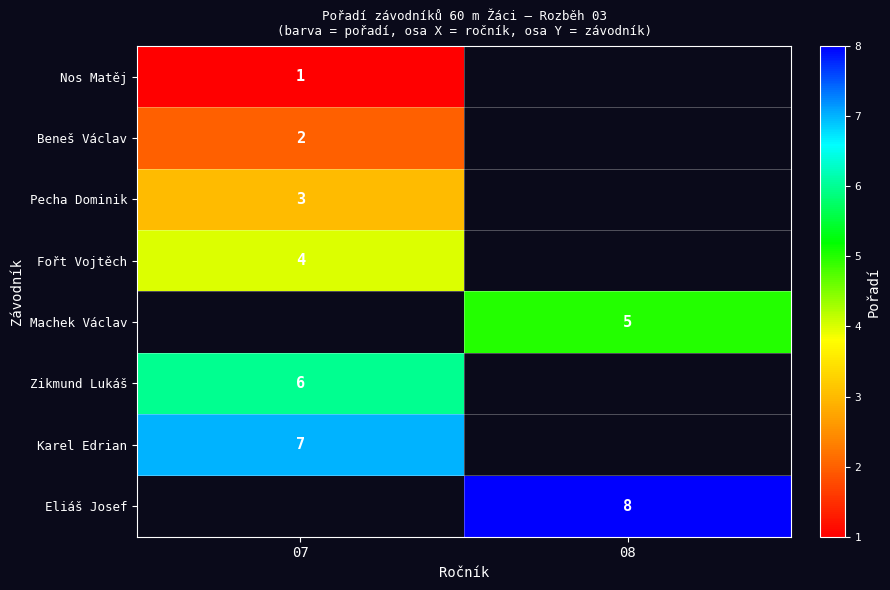

Is it true that Zikmund Lukáš equals 6 at 07?

True